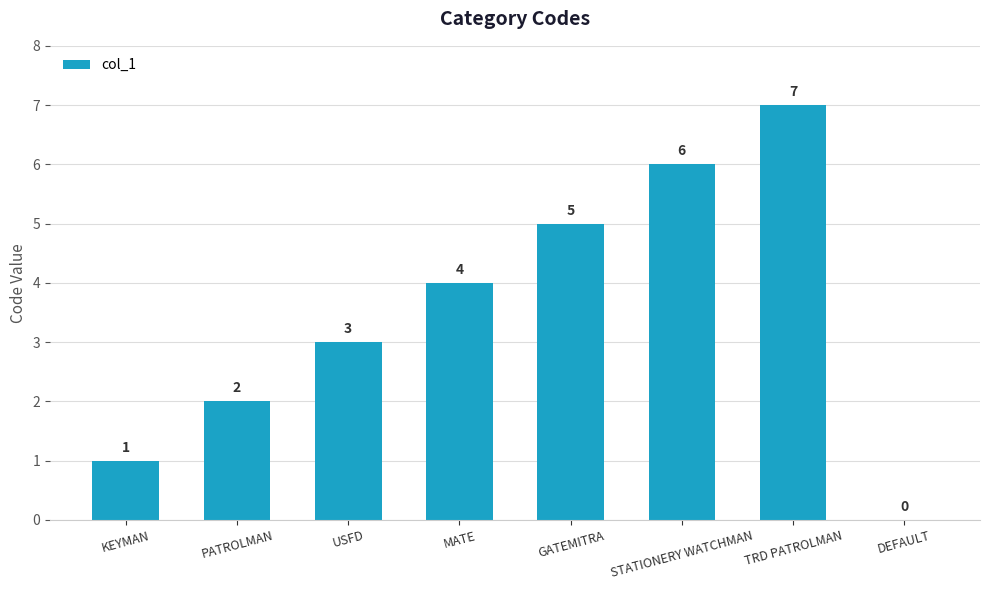

What is the sum of all values?

28